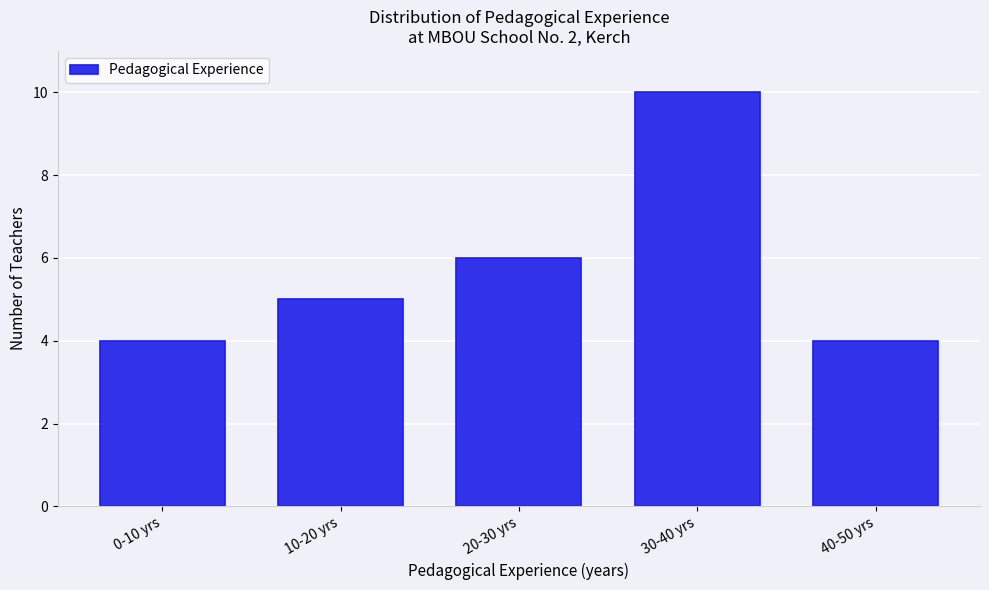

Reading left to right, extract all data points from this chart.

4	5	6	10	4